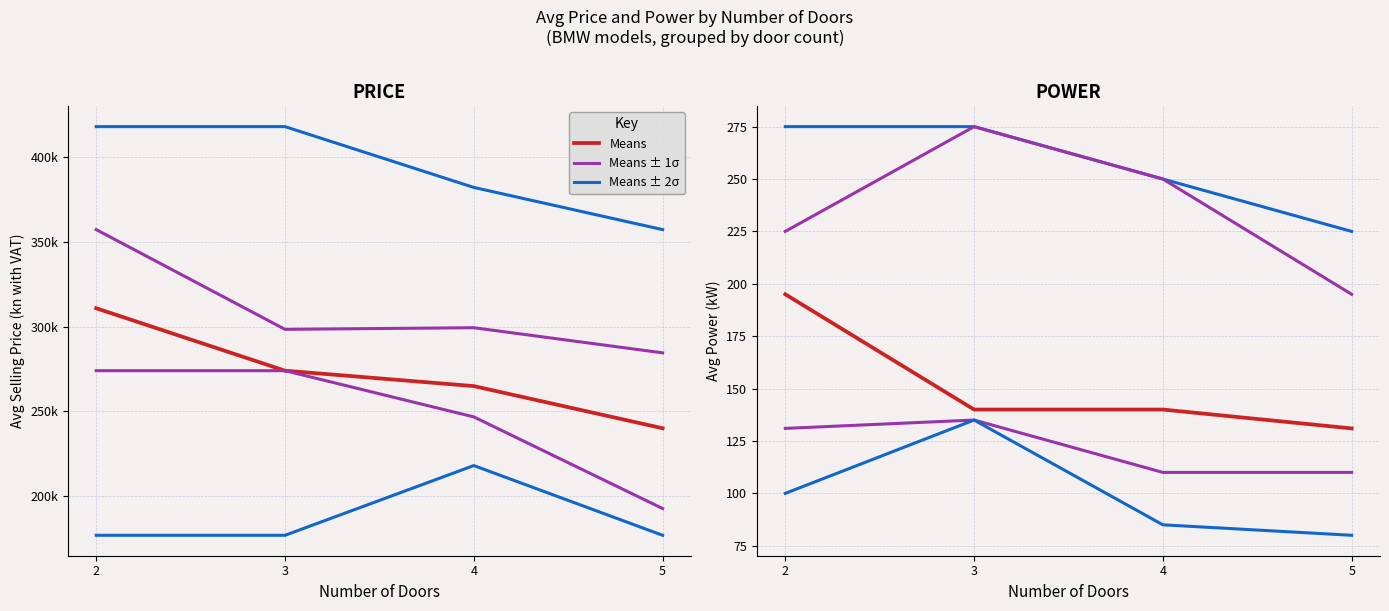

Which category has the lowest value across all series?

2